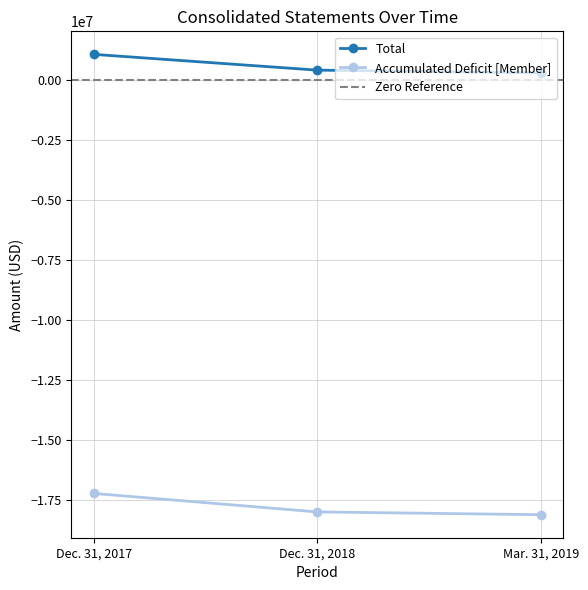

What is the value of the Accumulated Deficit [Member] point at the 1st from the left?

-17214553